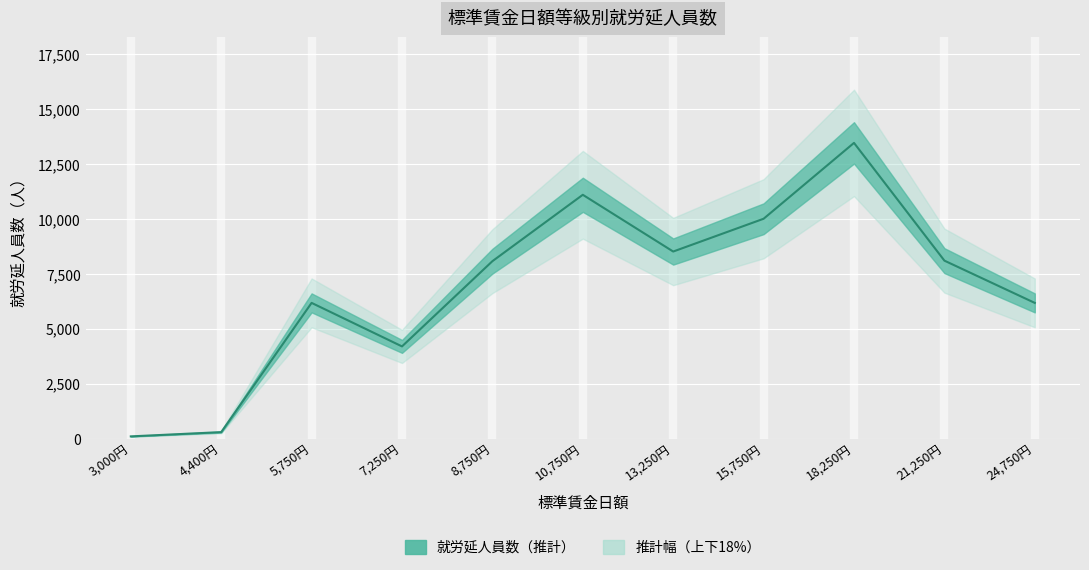

What is the sum of all values?

76173